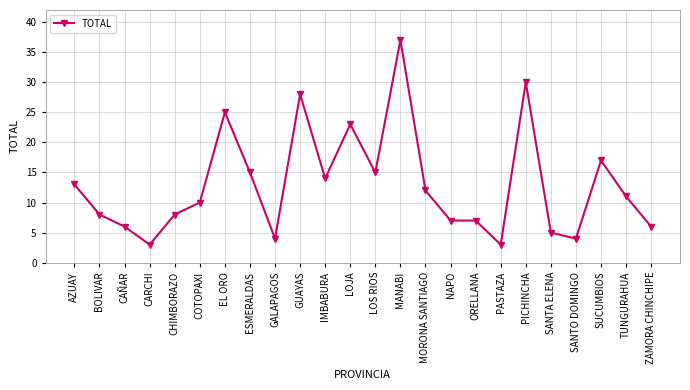

True or false: the data shows 7 at GUAYAS.

False